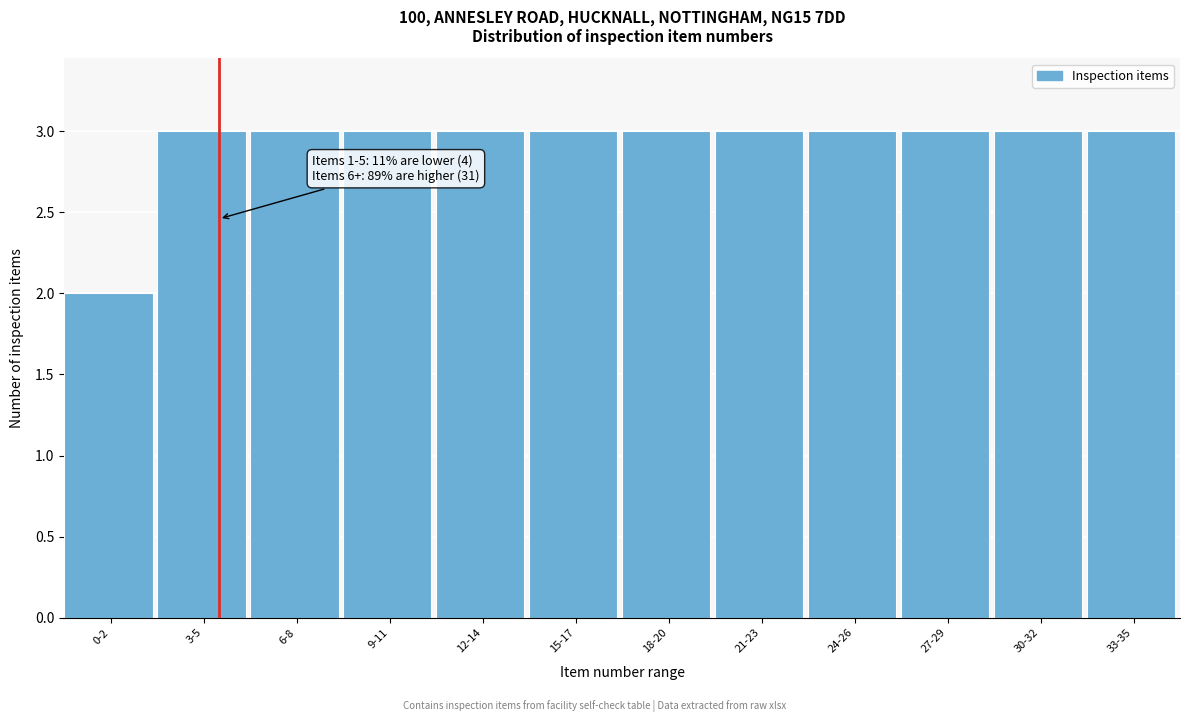

Reading right to left, transcribe all the data shown in this chart.

3	3	3	3	3	3	3	3	3	3	3	2